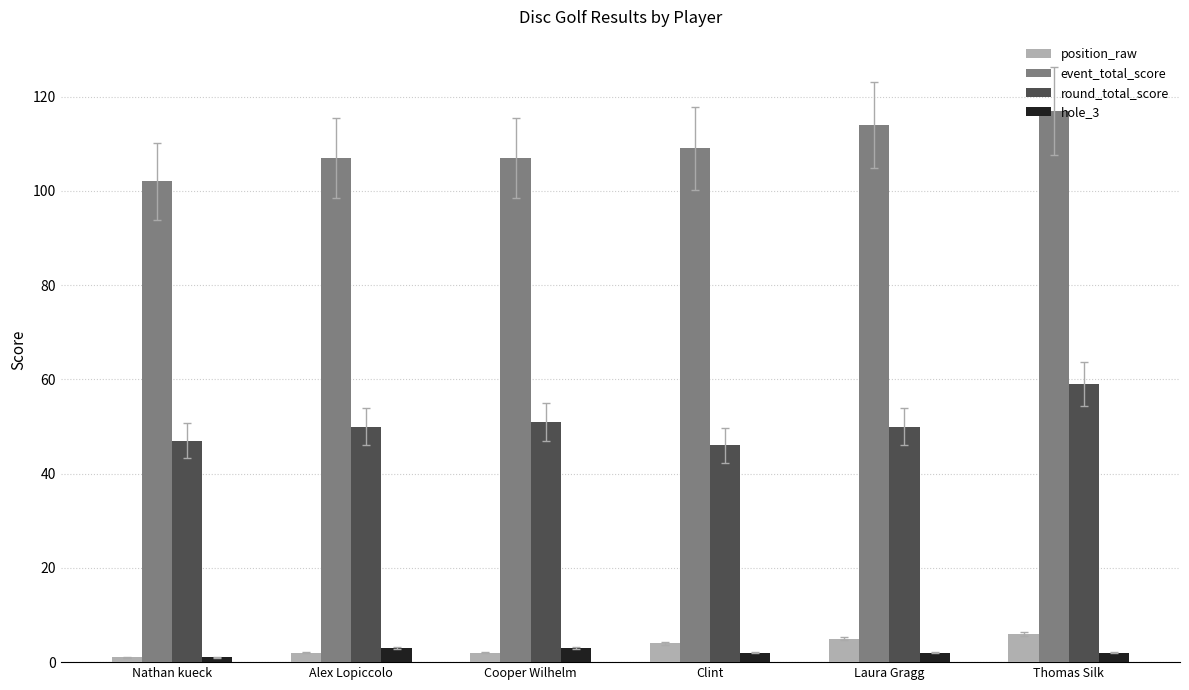

Does the chart contain any negative values?

No